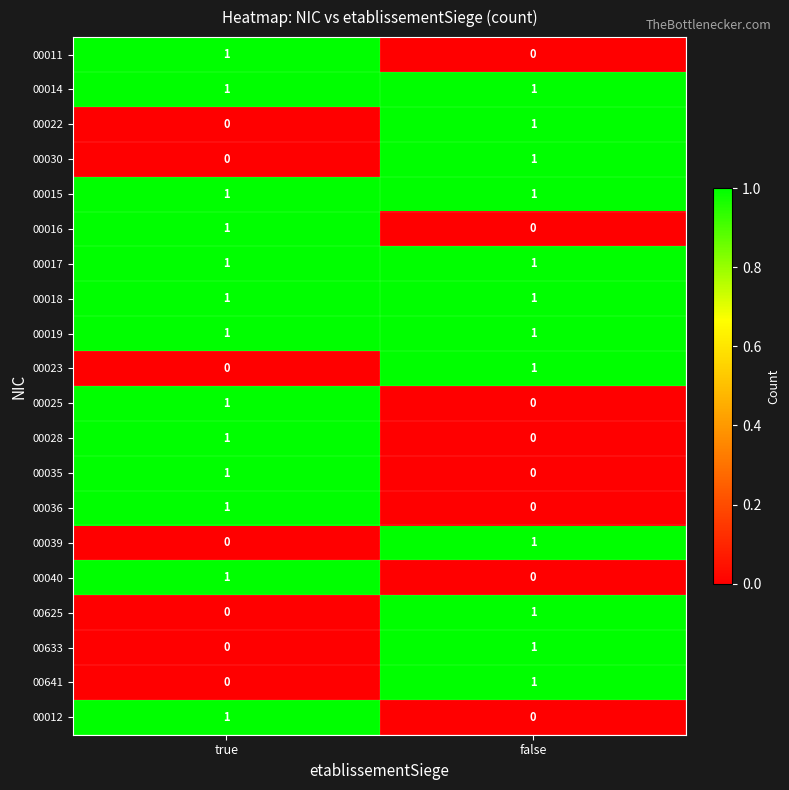

What is the total value across all series at true?

13